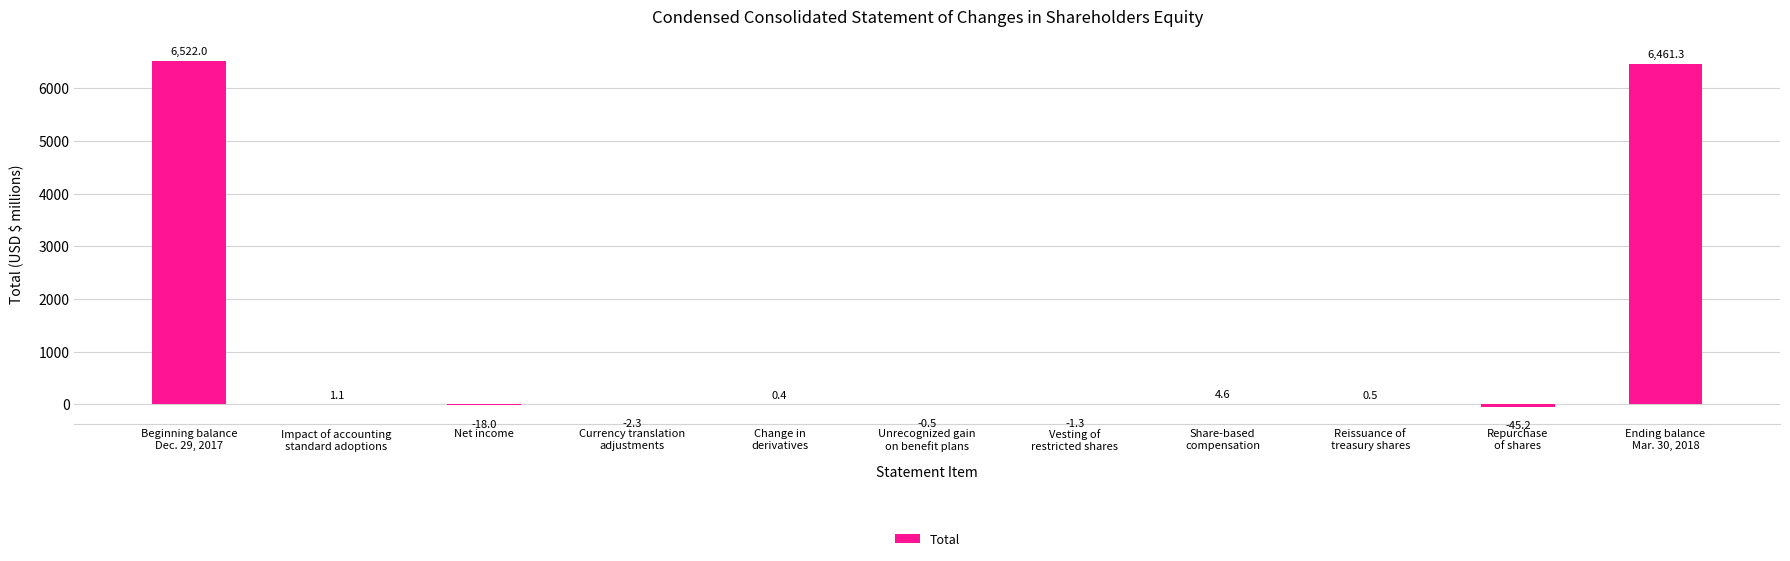

True or false: the data shows 0.4 at Change in
derivatives.

True